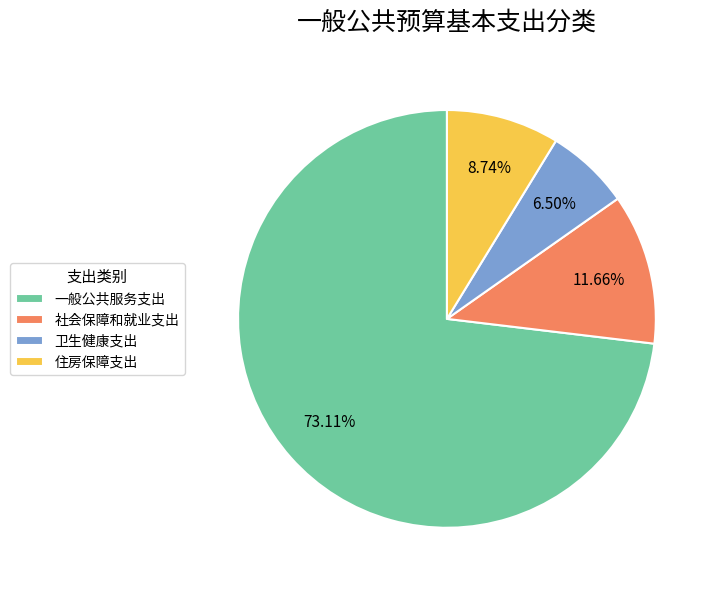

Which slice is the largest?

一般公共服务支出